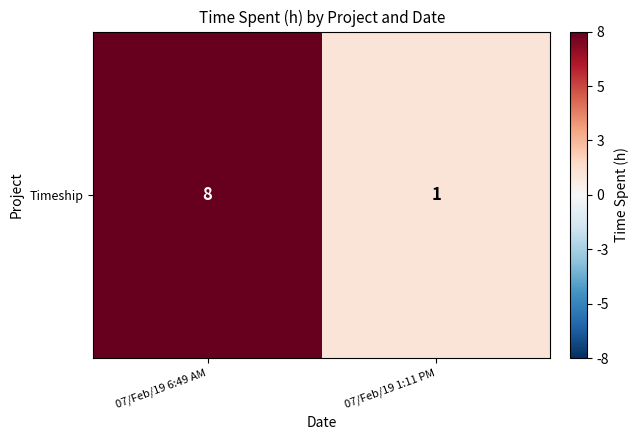

Rank the categories by value from lowest to highest.

07/Feb/19 1:11 PM, 07/Feb/19 6:49 AM